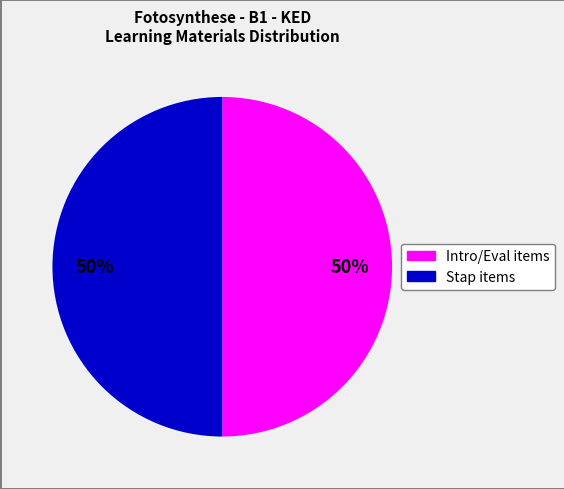

How many slices are in this pie chart?

2